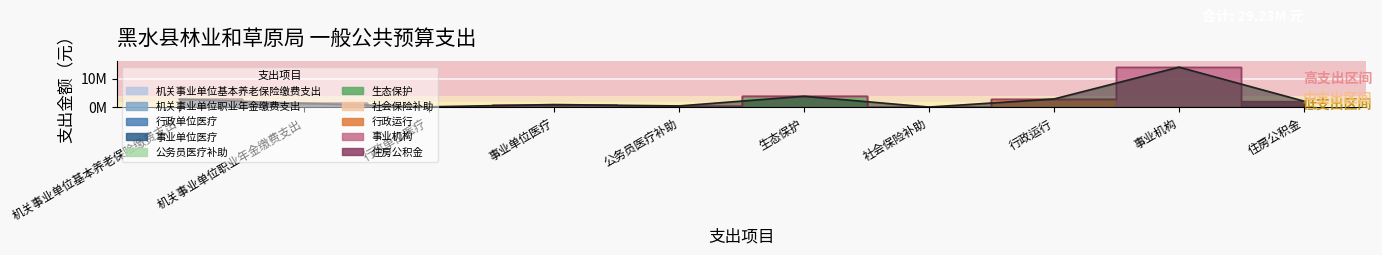

Rank the categories by value from lowest to highest.

社会保险补助, 行政单位医疗, 公务员医疗补助, 事业单位医疗, 机关事业单位职业年金缴费支出, 住房公积金, 机关事业单位基本养老保险缴费支出, 行政运行, 生态保护, 事业机构